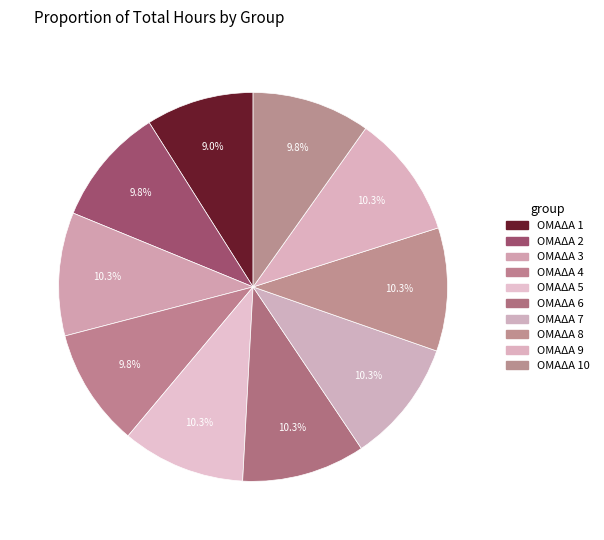

Approximately how many times larger is the value at ΟΜΑΔΑ 8 compared to ΟΜΑΔΑ 9?

1.0